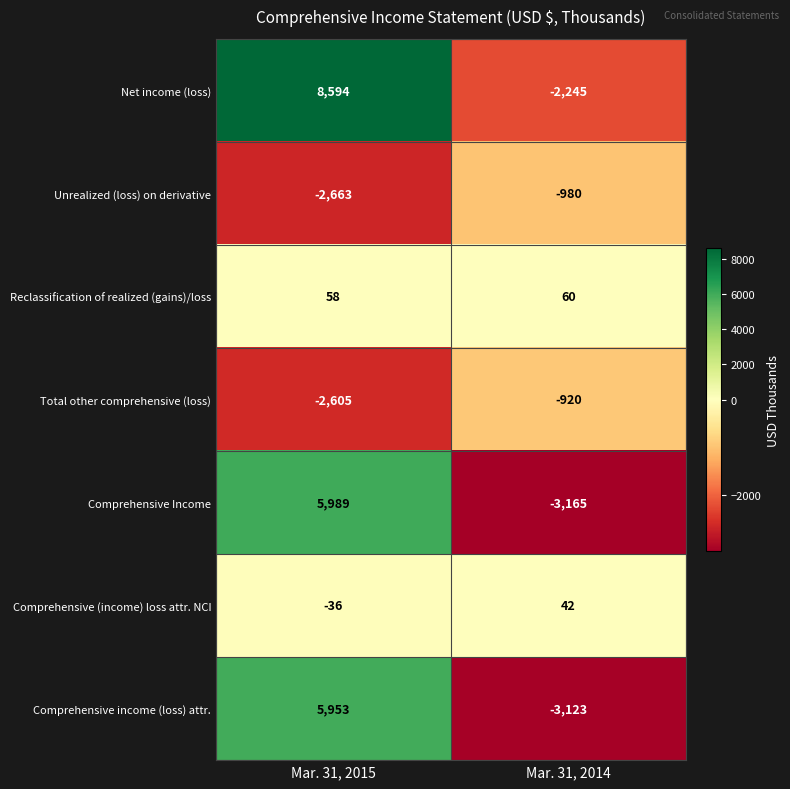

At how many categories does at least one series exceed 1374?

1